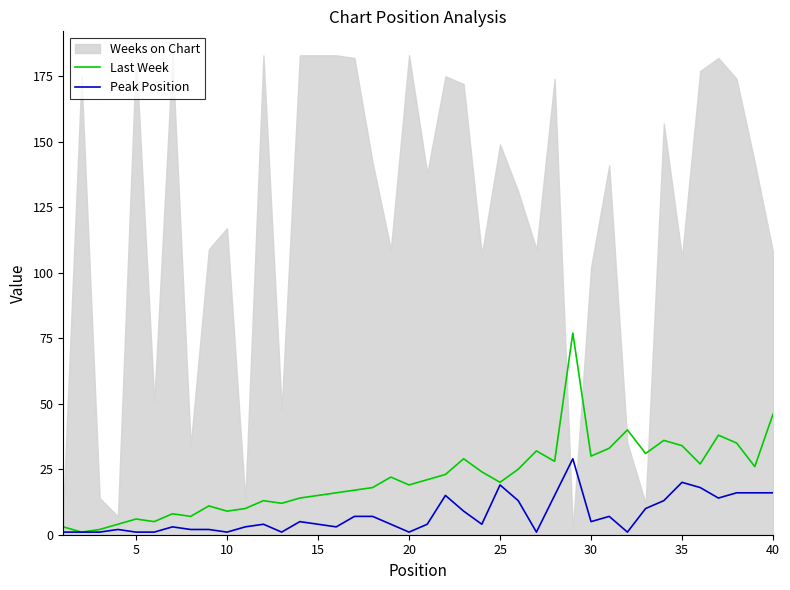

The Last Week series shows 6 at 5. True or false?

True